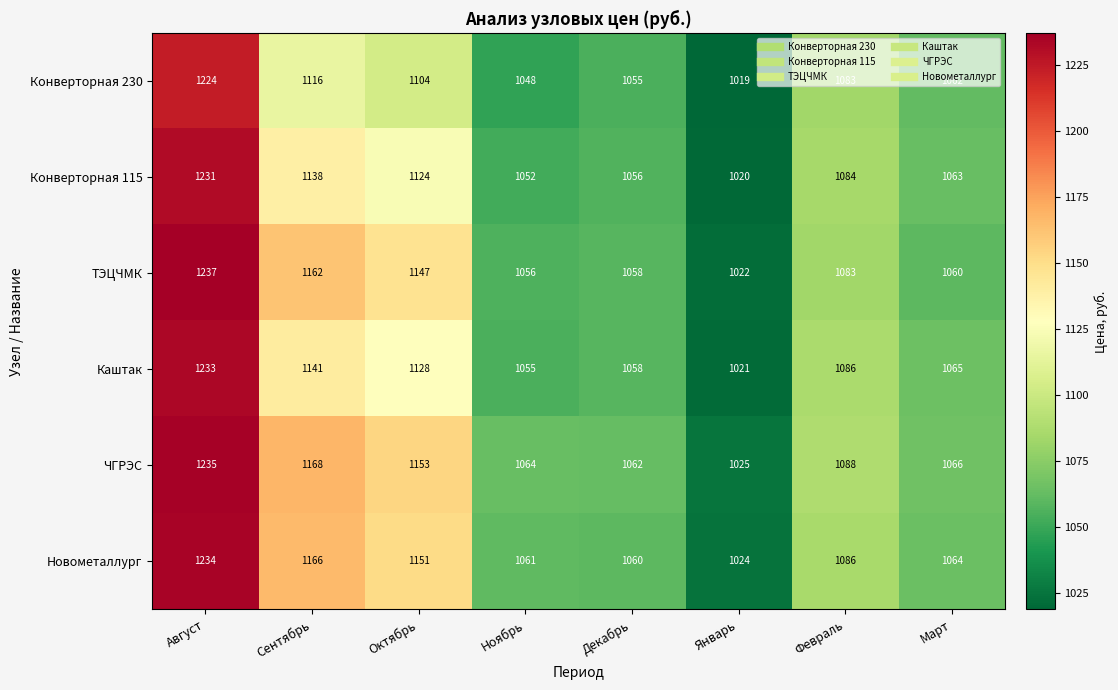

Which series has the widest spread of values?

ТЭЦЧМК